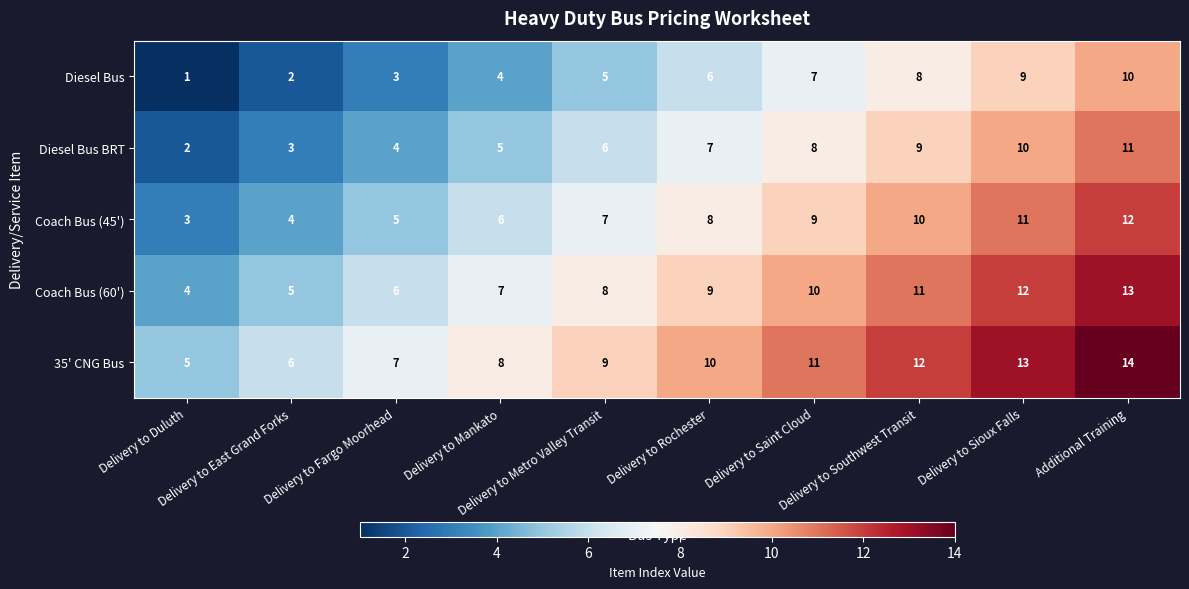

Rank the series by their average value, from highest to lowest.

35' CNG Bus, Coach Bus (60'), Coach Bus (45'), Diesel Bus BRT, Diesel Bus